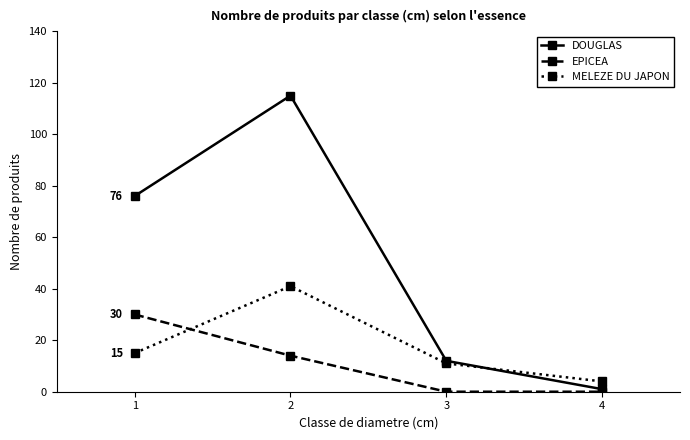

Where is the first local maximum for DOUGLAS?

2